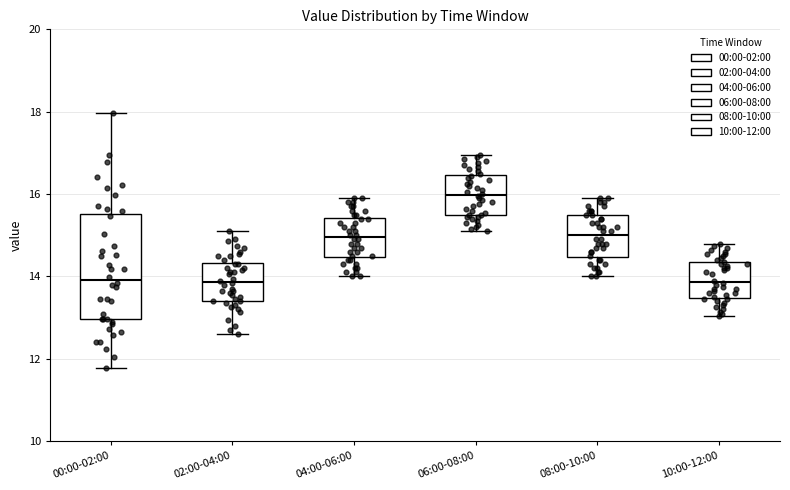

Reading left to right, read every box against the y-axis: the position of its median line, the range the box covers, and the ends of its whiskers. The values are not printed on the chart, so give them approximately, as read against the axis.

00:00-02:00: median 14.0, box 13.0 to 15.6, whiskers 11.8 to 18.0
02:00-04:00: median 13.8, box 13.4 to 14.4, whiskers 12.6 to 15.2
04:00-06:00: median 15.0, box 14.4 to 15.4, whiskers 14.0 to 16.0
06:00-08:00: median 16.0, box 15.6 to 16.4, whiskers 15.2 to 17.0
08:00-10:00: median 15.0, box 14.4 to 15.6, whiskers 14.0 to 16.0
10:00-12:00: median 13.8, box 13.4 to 14.4, whiskers 13.0 to 14.8